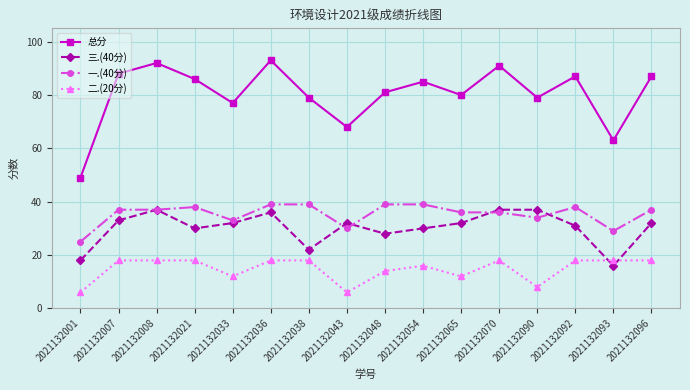

At which label does 总分 first exceed 85?

2021132007